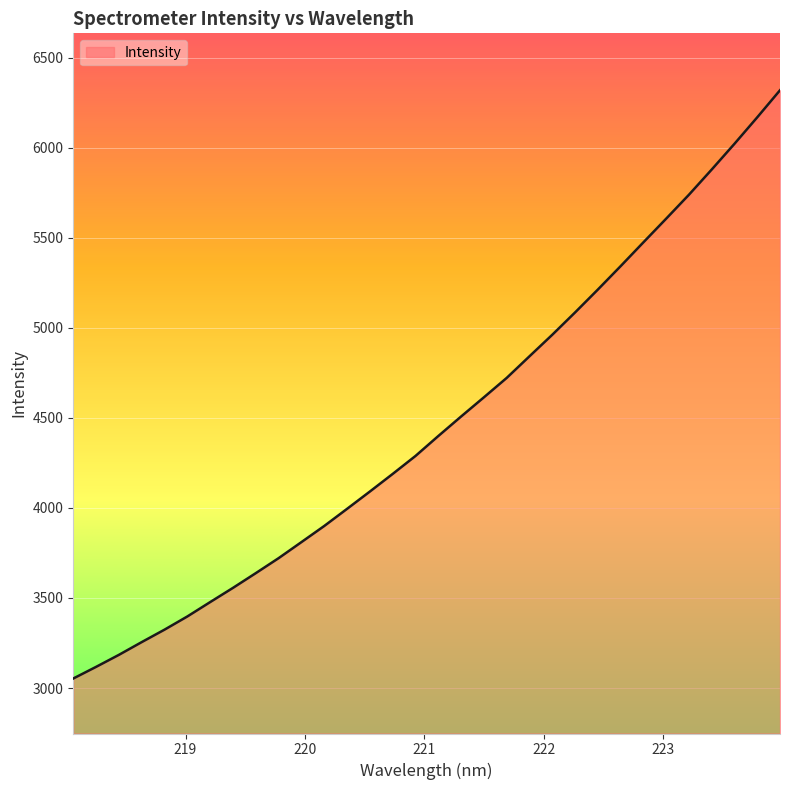

Reading right to left, extract all data points from this chart.

6318.3	6168.0	6021.0	5878.1	5738.2	5605.3	5473.8	5341.5	5211.5	5084.6	4960.7	4841.3	4721.2	4613.5	4507.0	4398.7	4288.1	4188.4	4090.7	3994.6	3899.5	3810.0	3720.9	3637.8	3556.0	3477.1	3397.3	3324.0	3254.9	3184.1	3117.4	3052.7